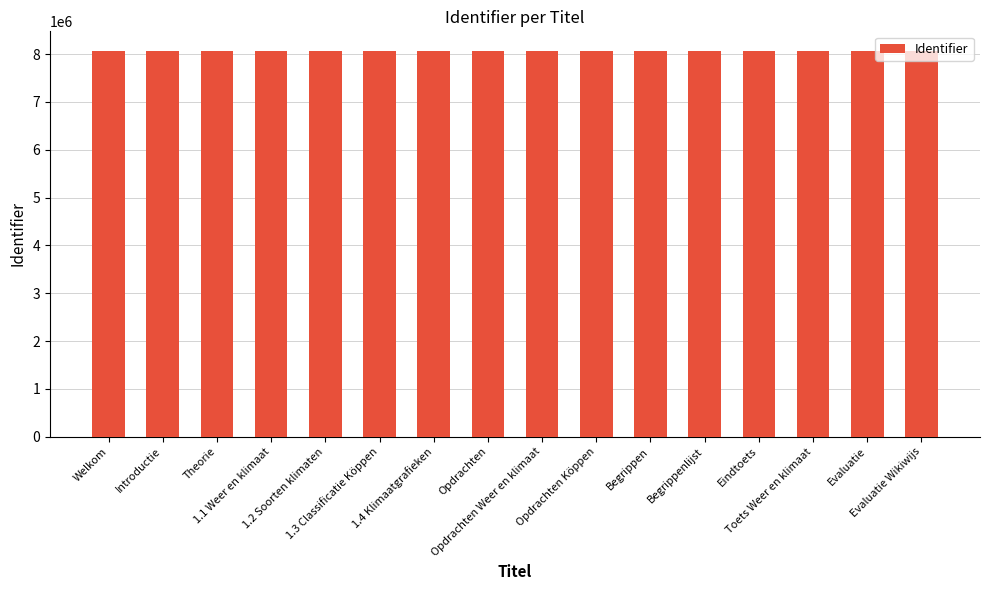

What is the change in value from Introductie to Begrippen?

+24